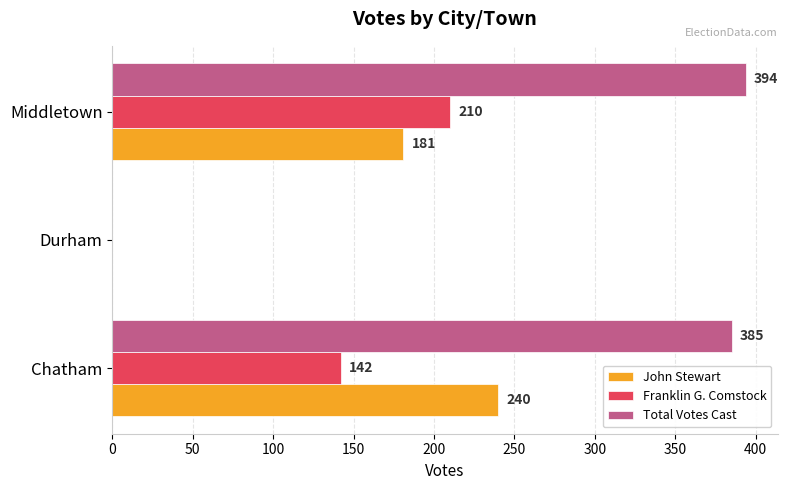

What is the sum of all Total Votes Cast values?

779